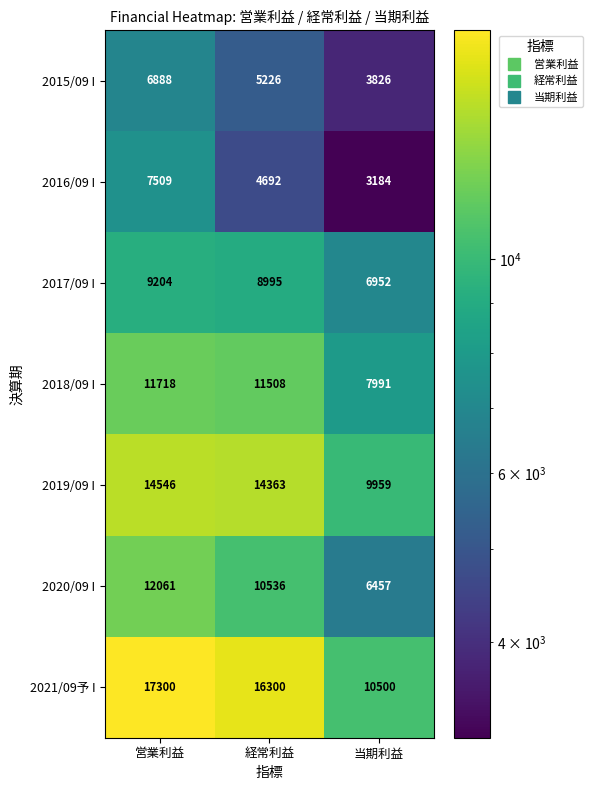

At which label does 2019/09 I reach its peak?

営業利益